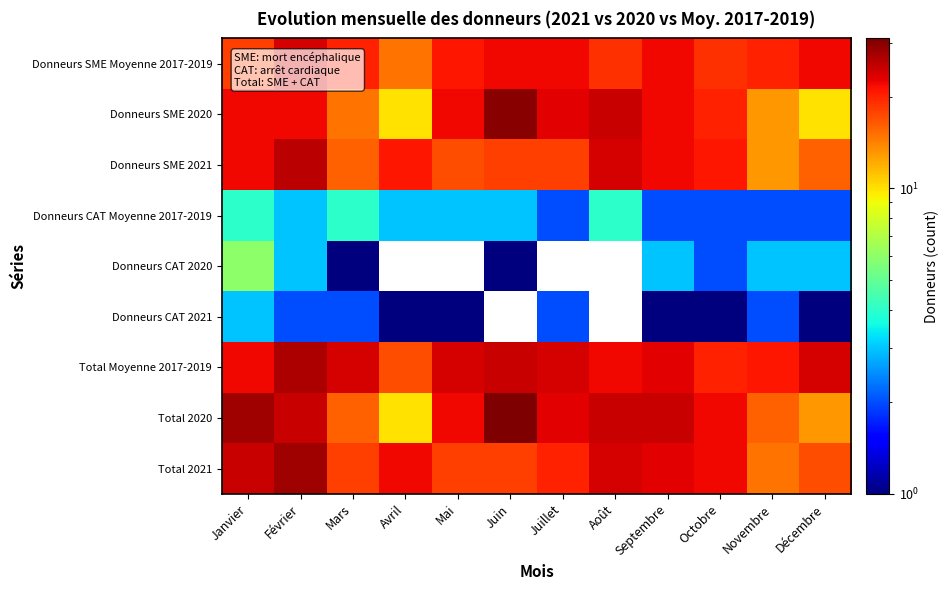

What is the spread (max minus min) of values at Février?

26